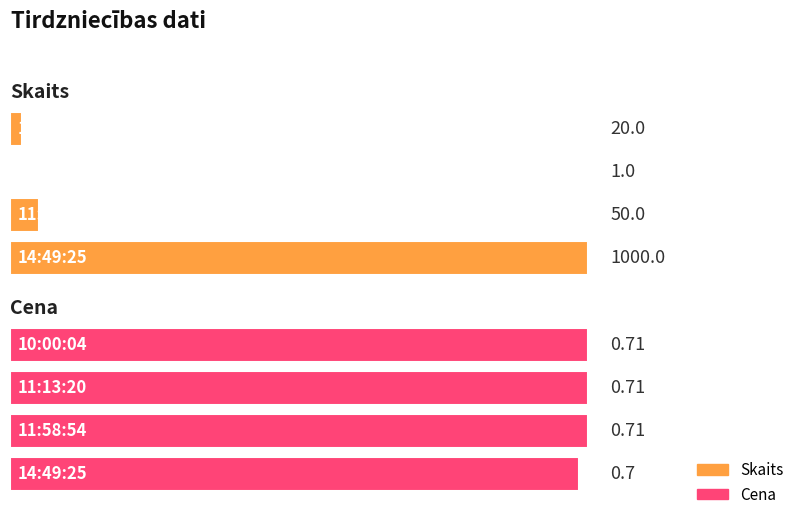

What position from the left is 14:49:25?

1